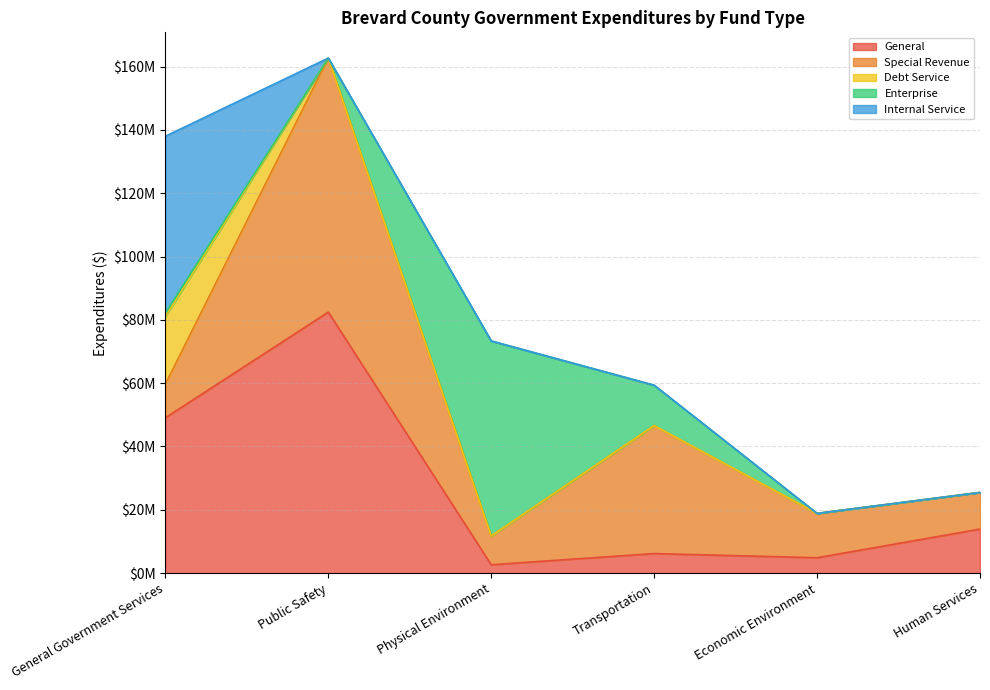

True or false: Enterprise has more than 0 interior local peaks.

True